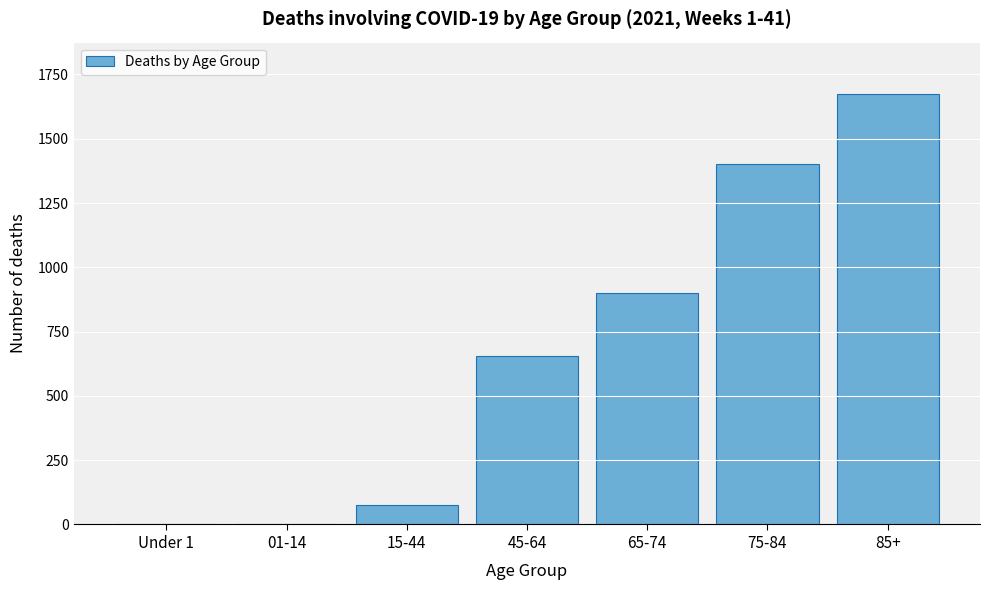

What is the sum of all values?

4704